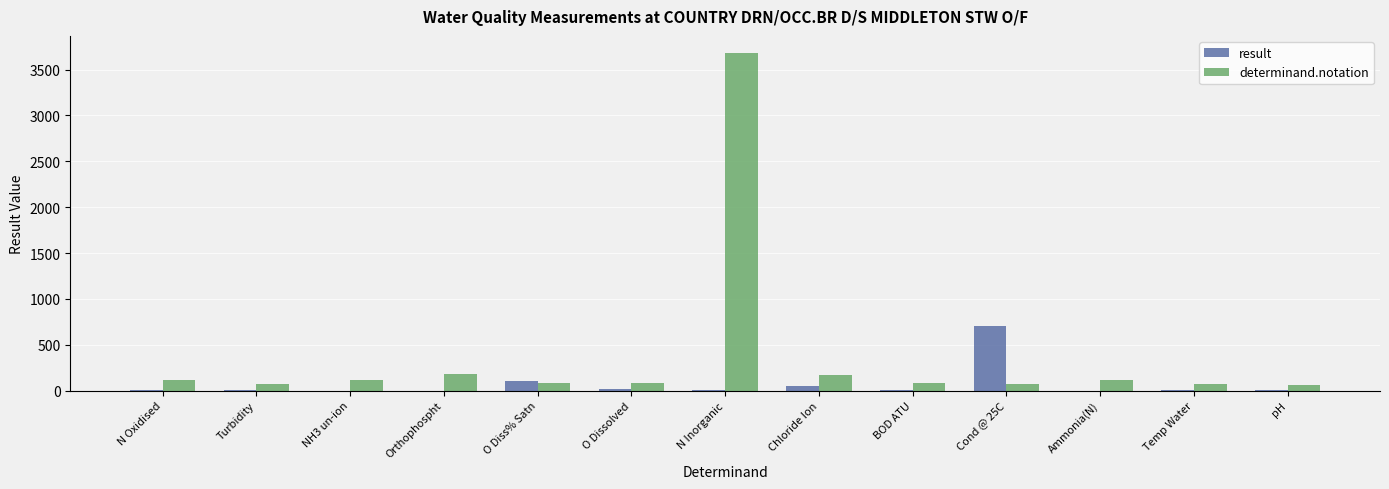

What is the highest value of the determinand.notation series?

3683.0